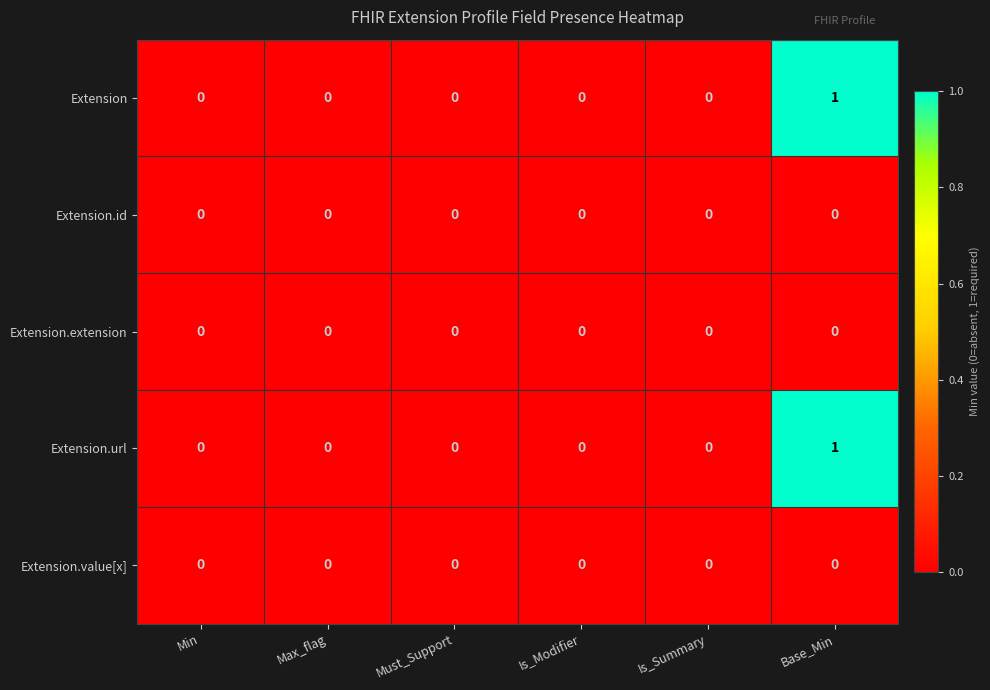

How many Extension values are between 0 and 1?

6